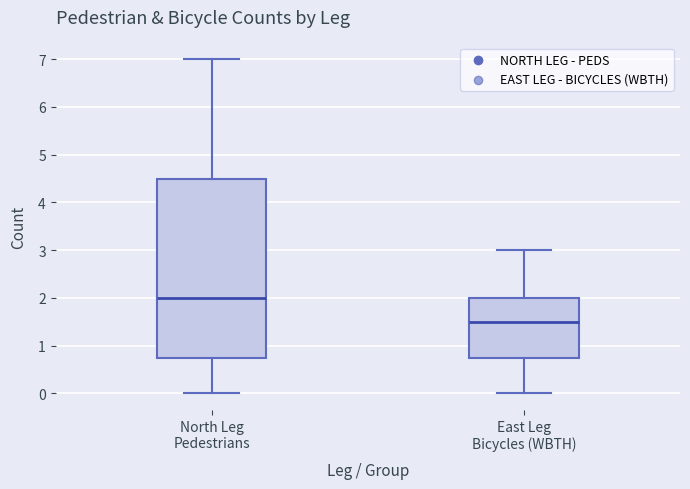

Where is the upper edge of the box for East Leg Bicycles (WBTH) on the y-axis? The values are not printed on the chart, so give them approximately, as read against the axis.

2.0